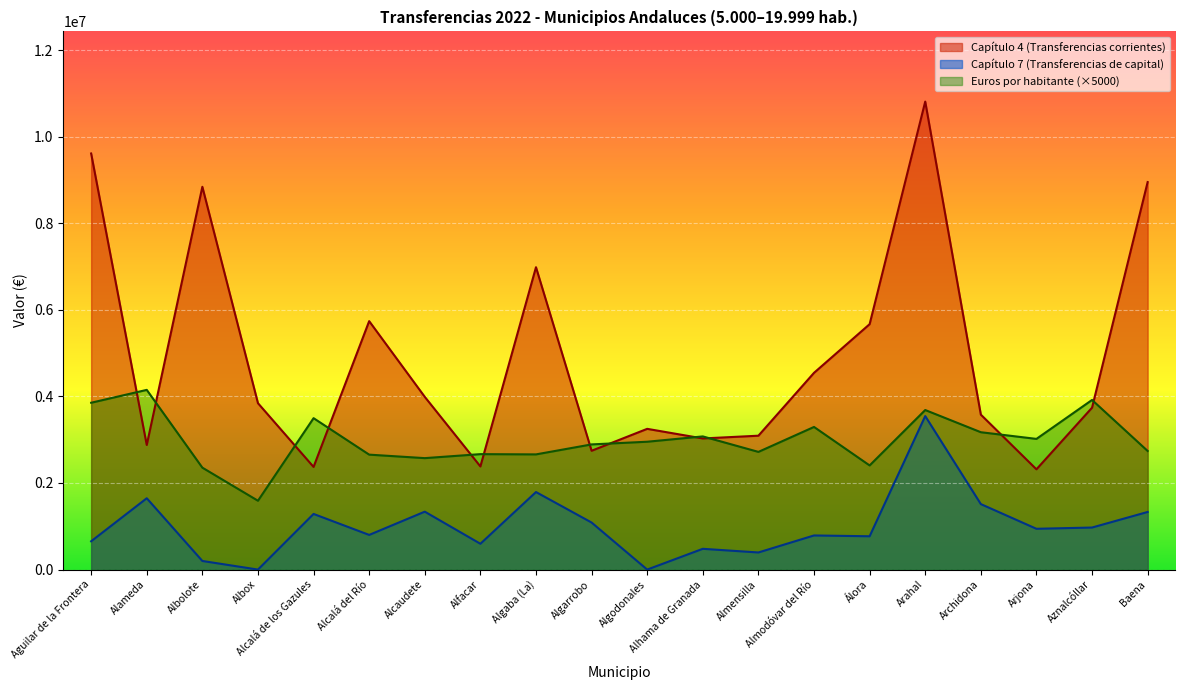

True or false: Capítulo 7 (Transferencias de capital) and Euros por habitante cross at least once.

False